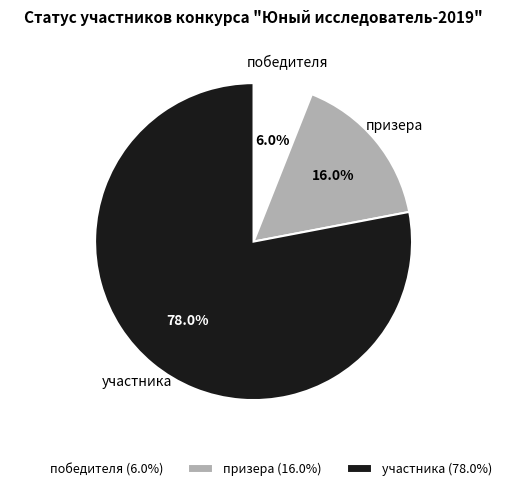

Approximately how many times larger is the value at победителя compared to призера?

0.4